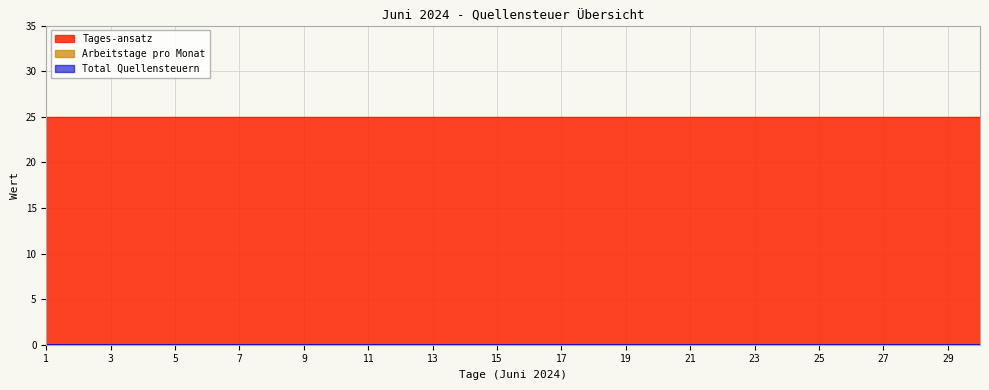

The value of Total Quellensteuern at 30 is 0. True or false?

True